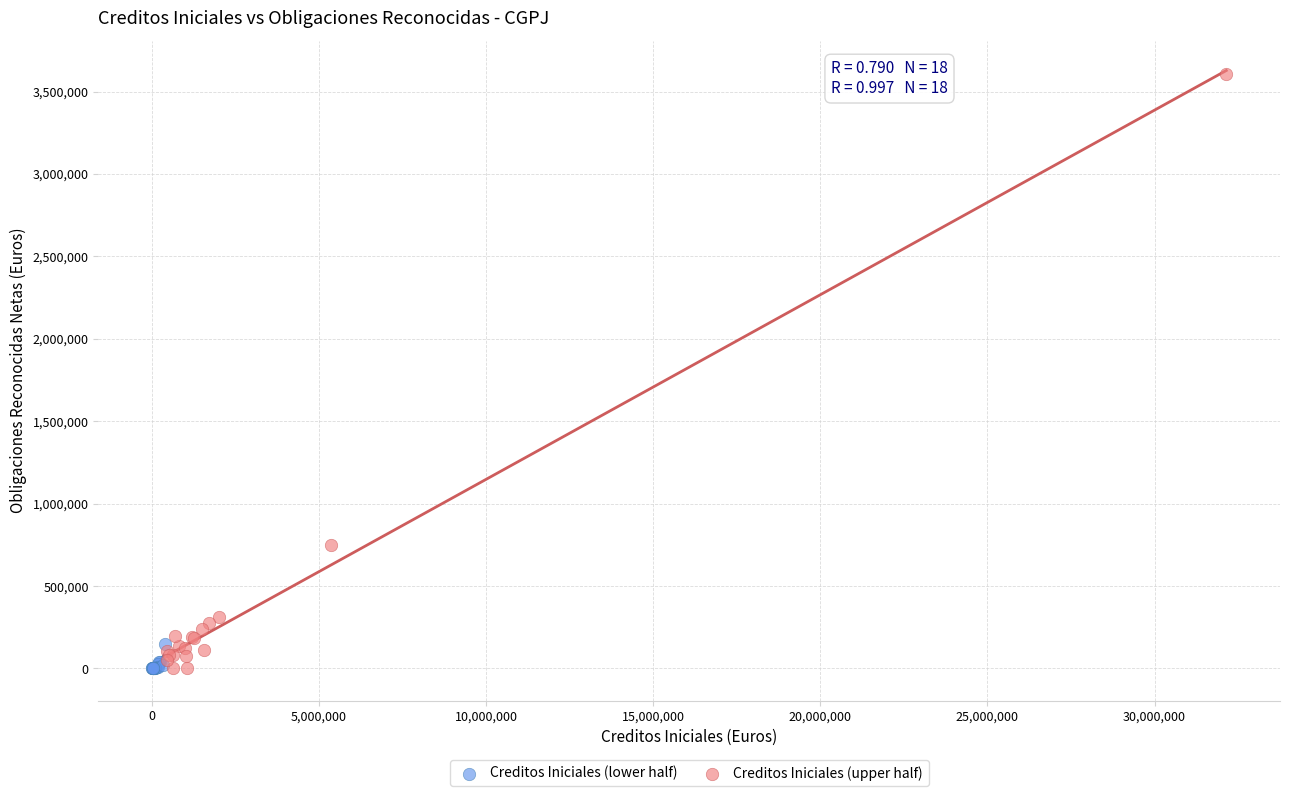

Which series has the largest Y range (max minus min)?

Creditos Iniciales (upper half)